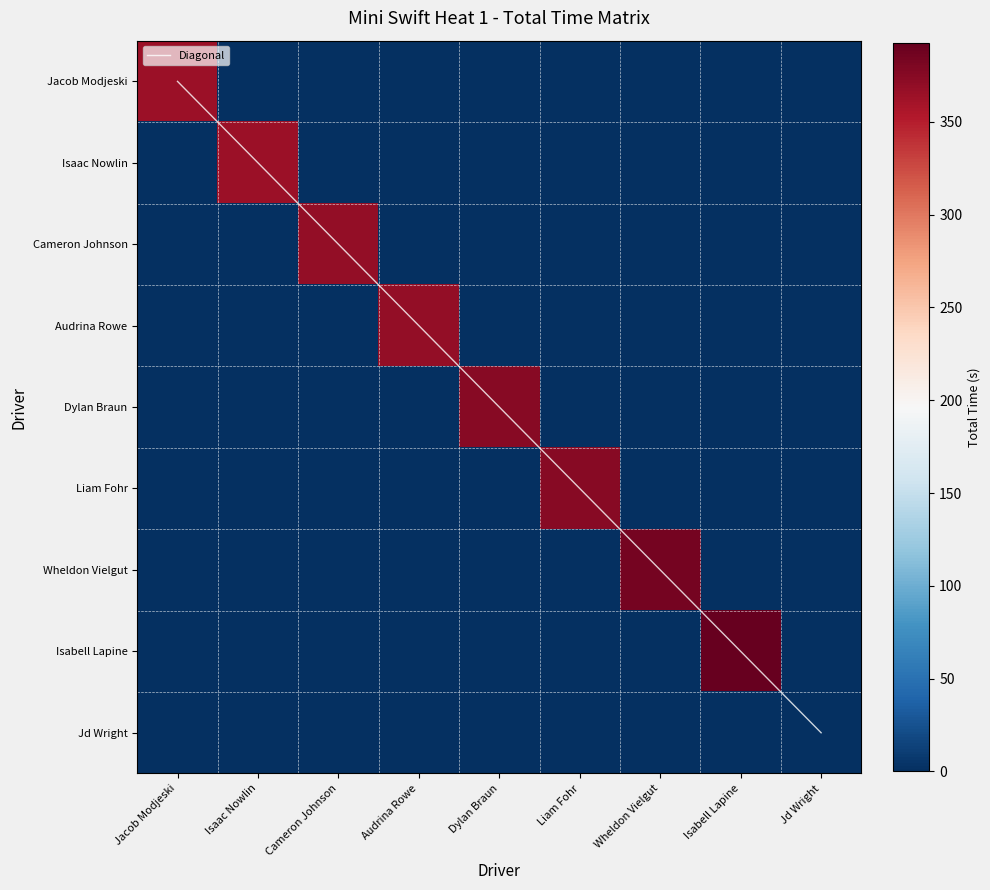

The value of Isaac Nowlin at Isabell Lapine is 206.8. True or false?

False